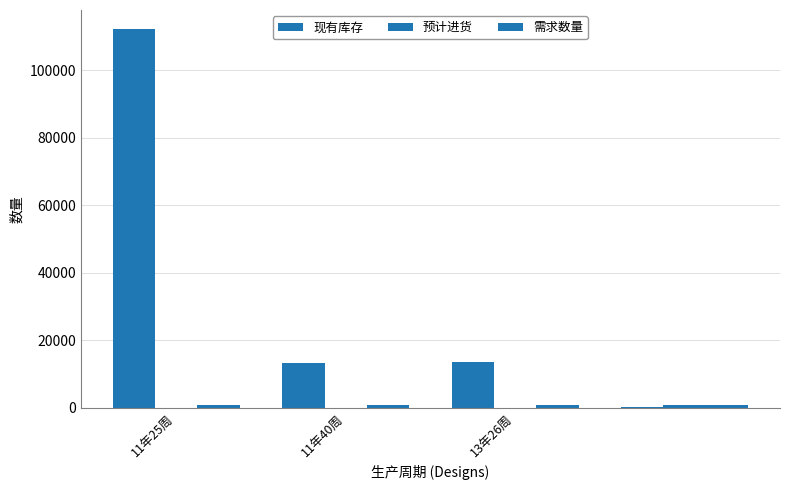

Does the chart contain stacked bars?

No